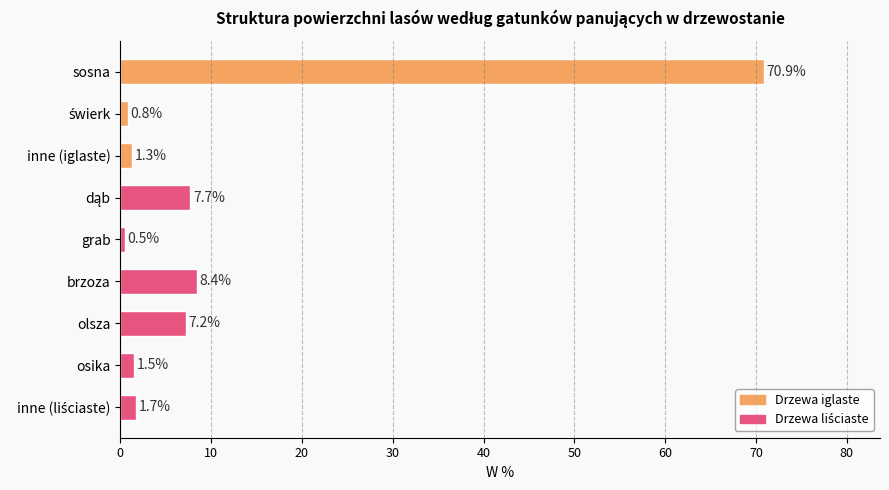

What is the ratio of the value at osika to the value at inne (iglaste)?

1.2